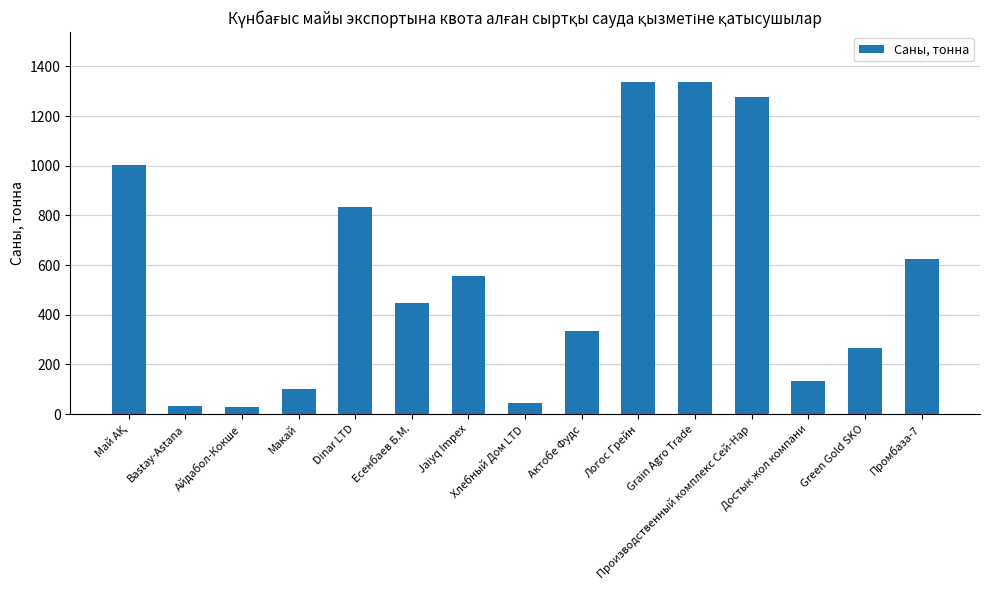

What is the difference between the values at Достык жол компани and Bastay-Astana?

100.3